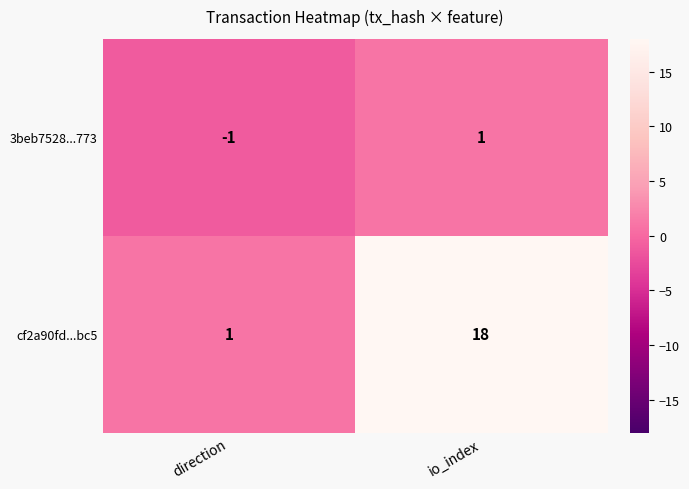

How many values in the cf2a90fd...bc5 series are below 18?

1